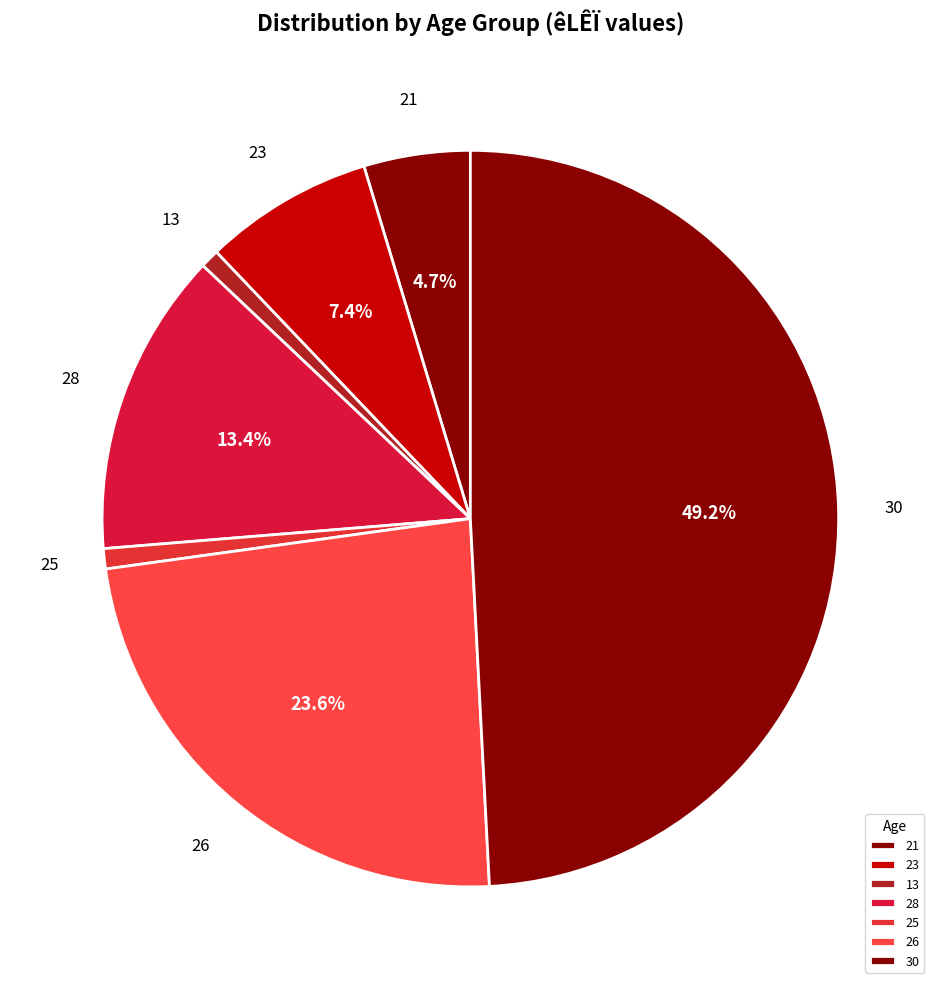

What is the largest slice in the pie chart?

30